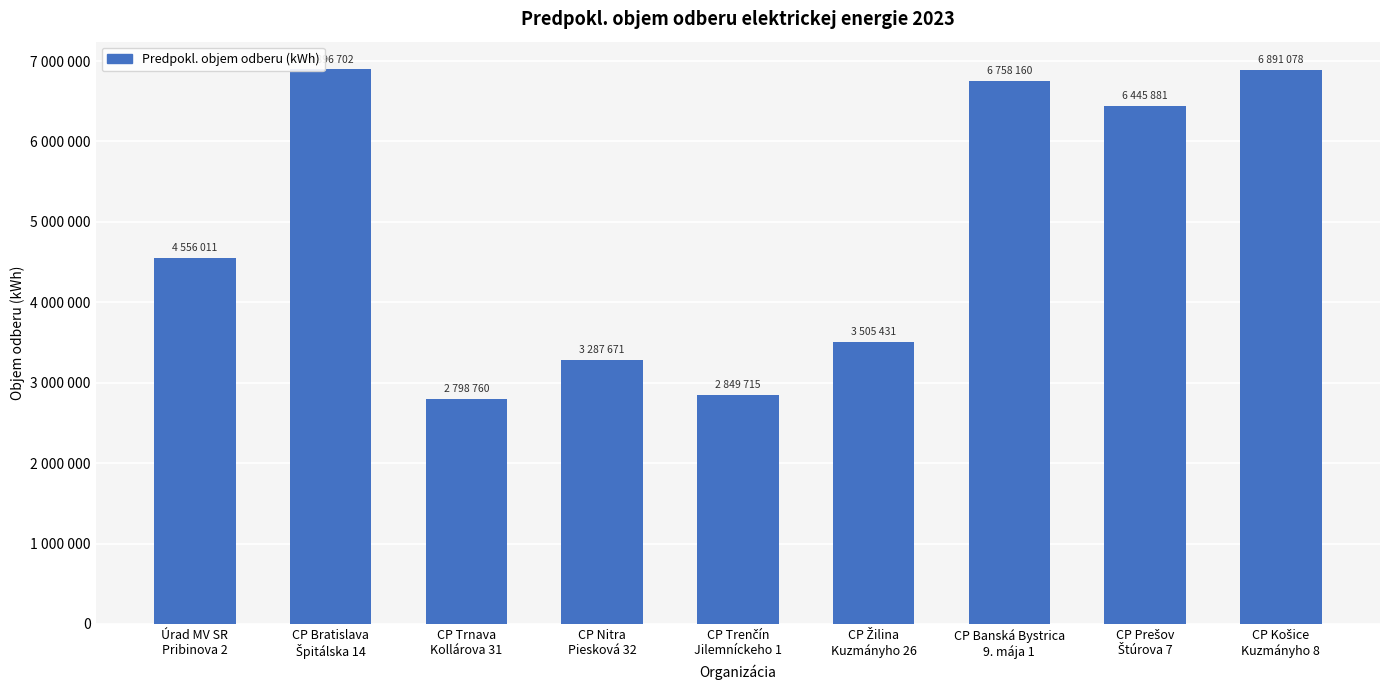

Are the bars grouped side by side (vs. stacked)?

No